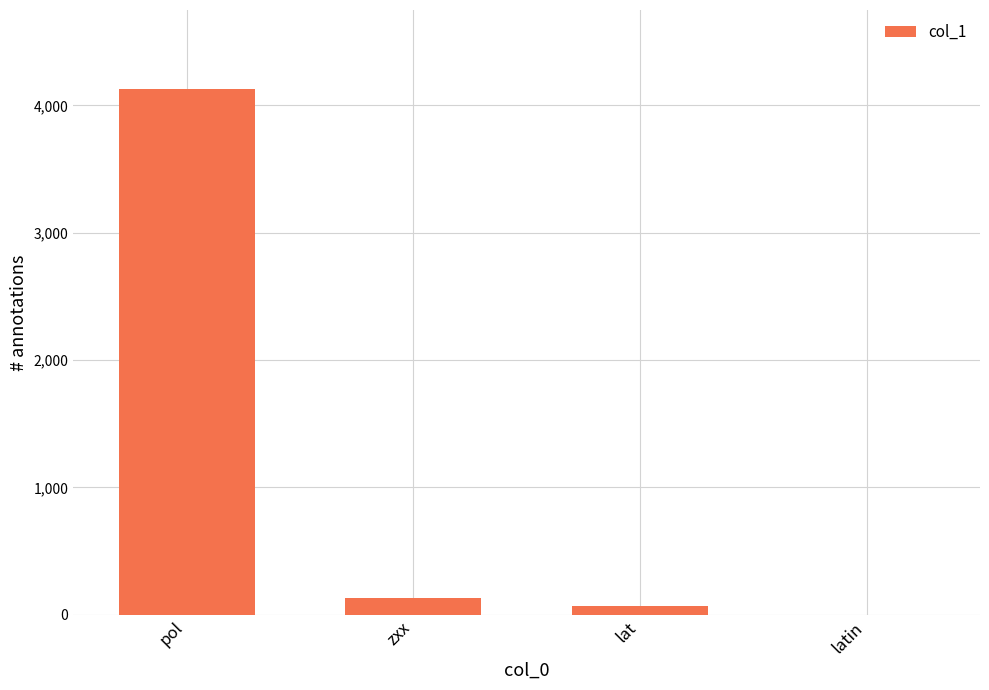

Which label corresponds to the largest value in the chart?

pol